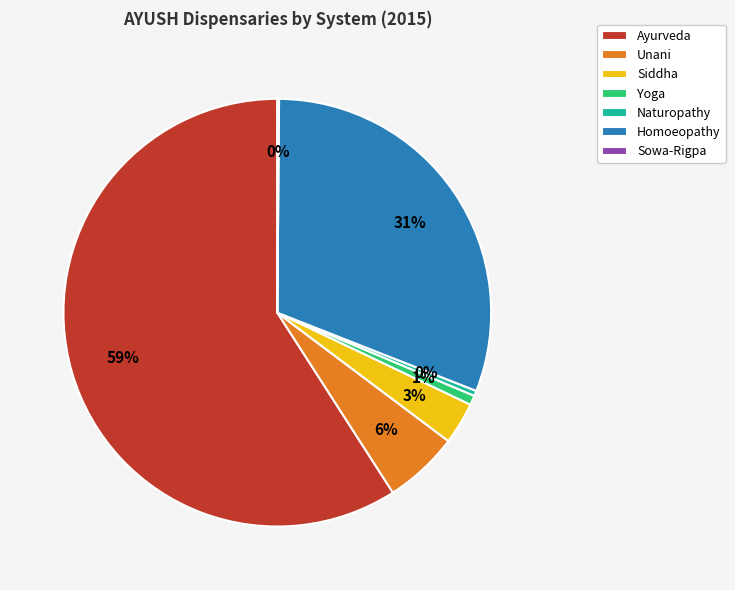

Does any single category account for the majority?

Yes